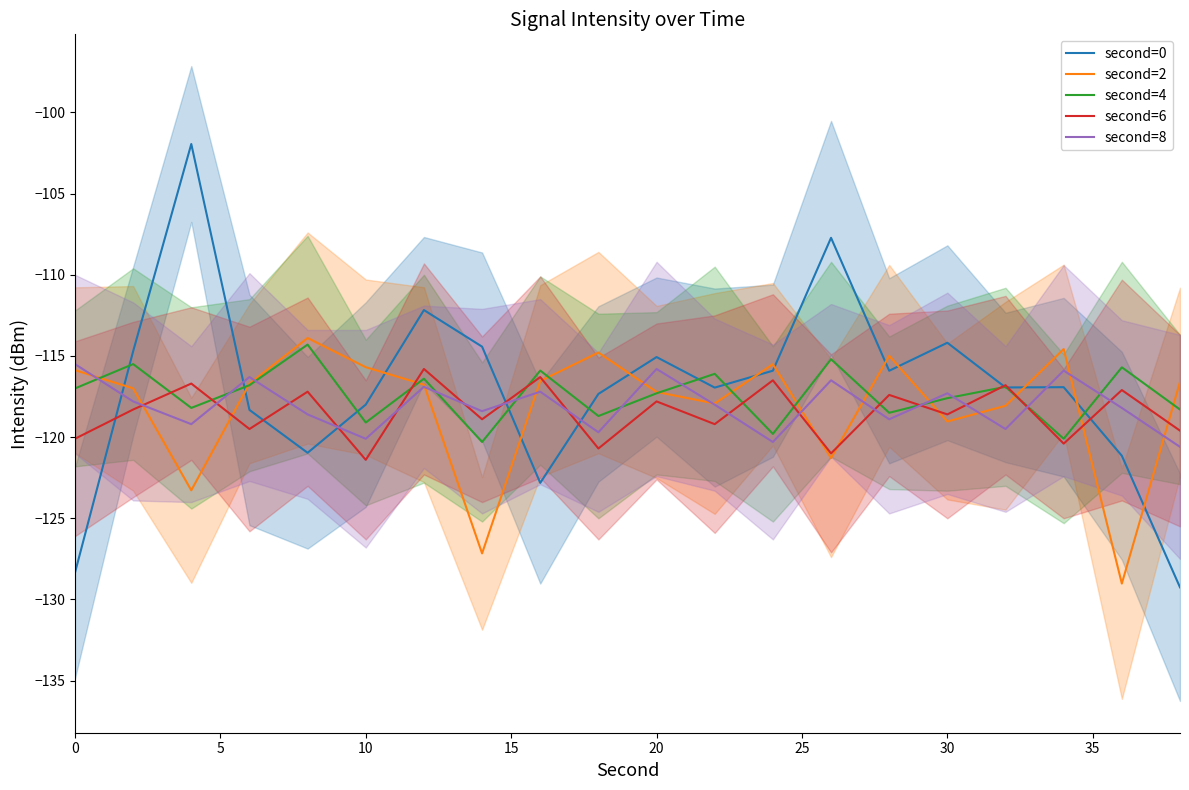

How many categories are shown in the chart?

20